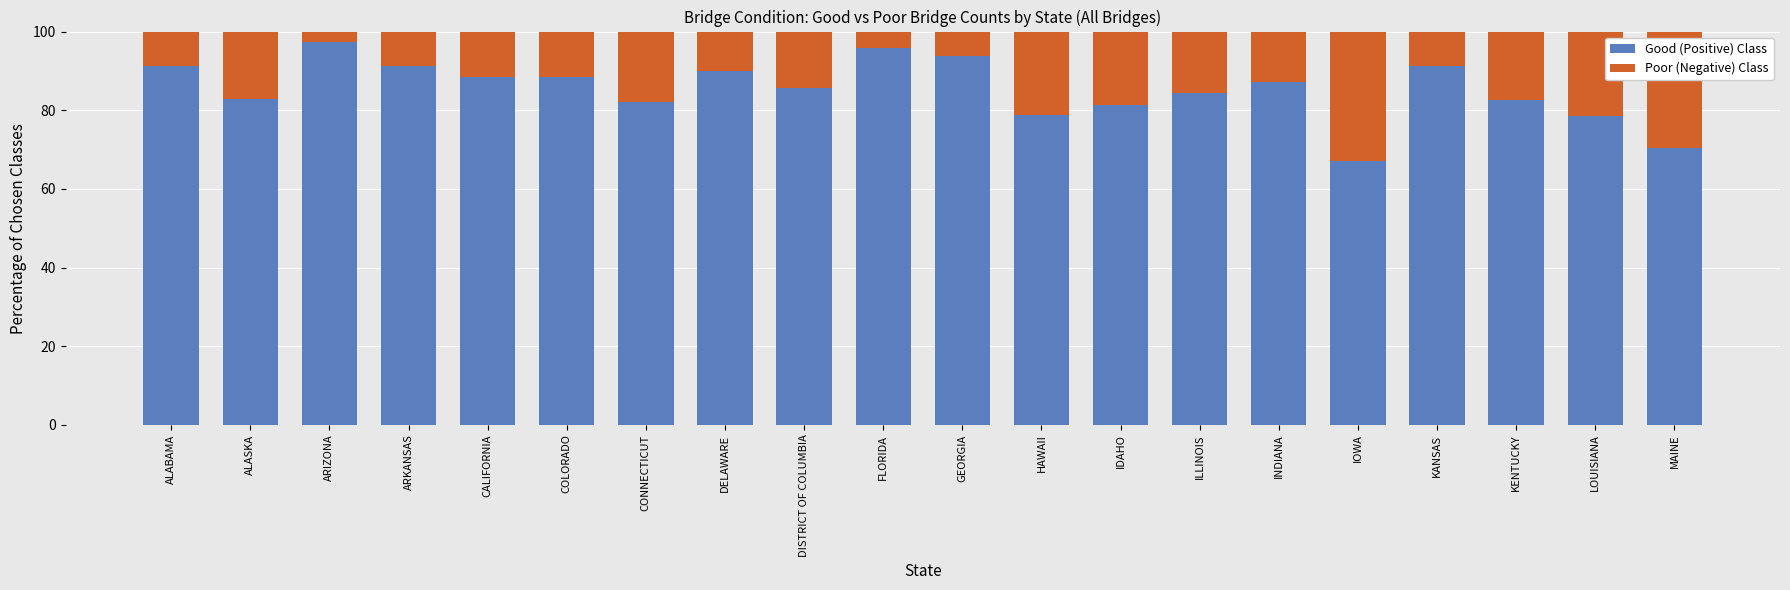

Is it true that Good (Positive) Class equals 88.4 at CALIFORNIA?

True